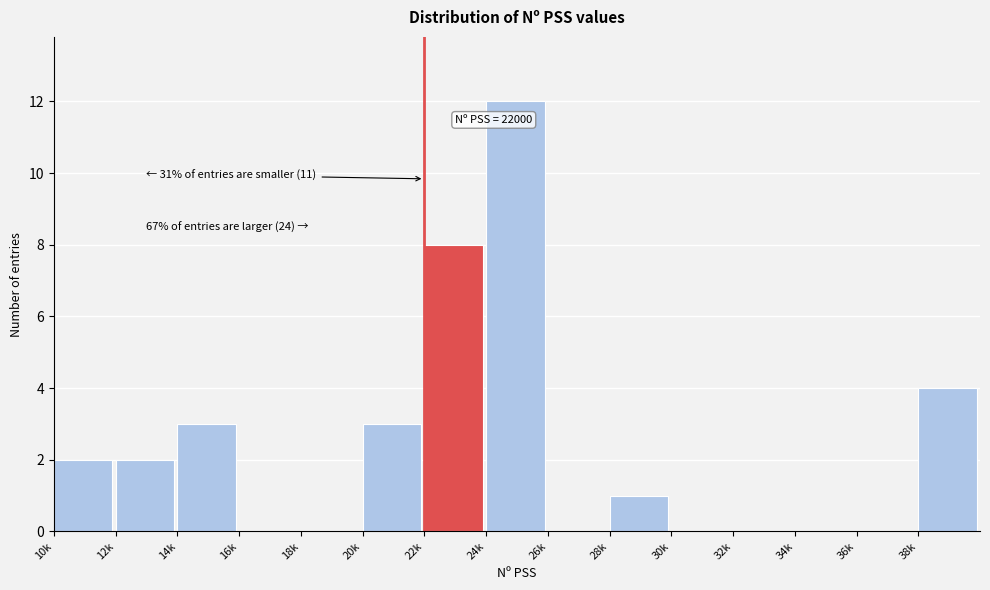

Reading right to left, what are all the values shown in this chart?

38k=4	36k=0	34k=0	32k=0	30k=0	28k=1	26k=0	24k=12	22k=8	20k=3	18k=0	16k=0	14k=3	12k=2	10k=2